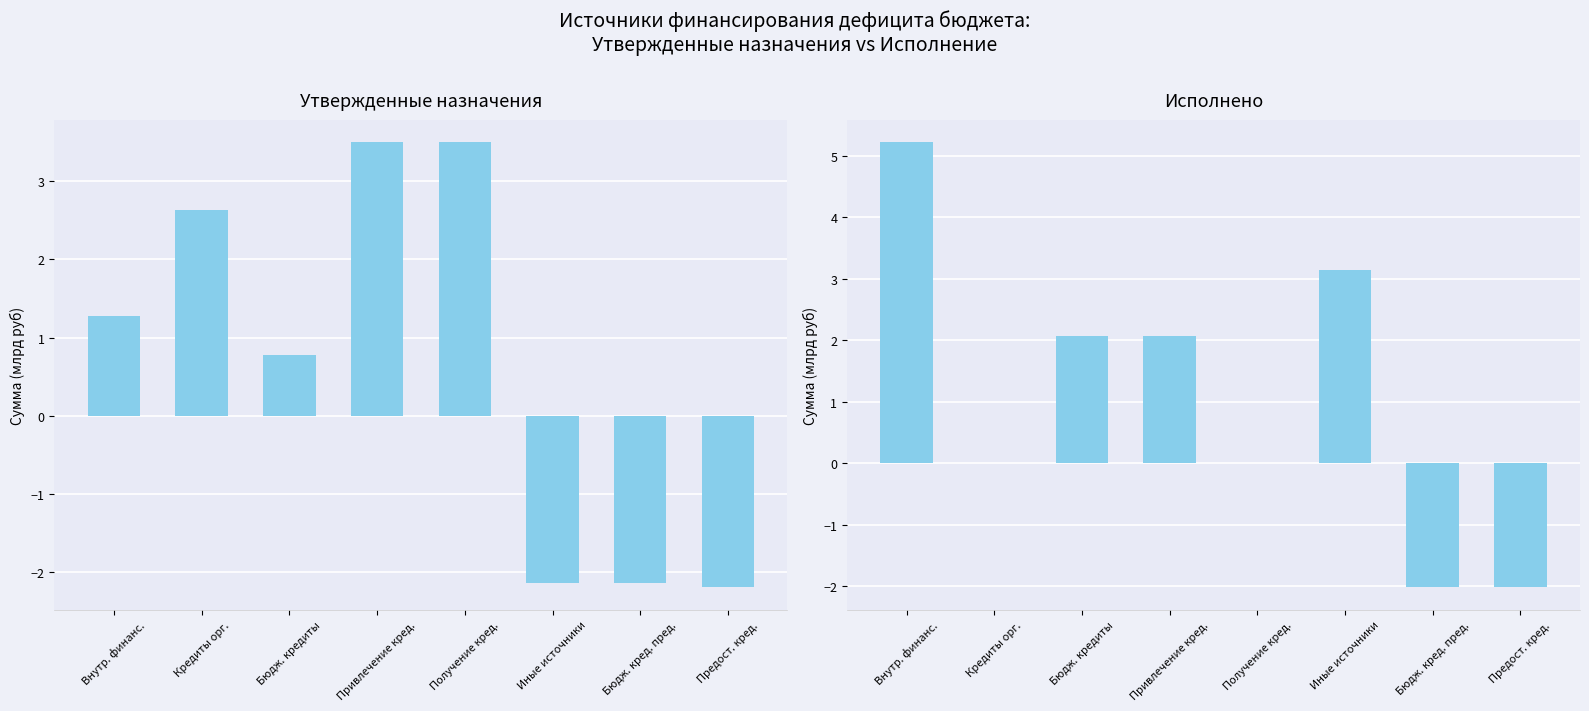

At which label does Утвержденные бюджетные назначения reach its peak?

Привлечение кред.